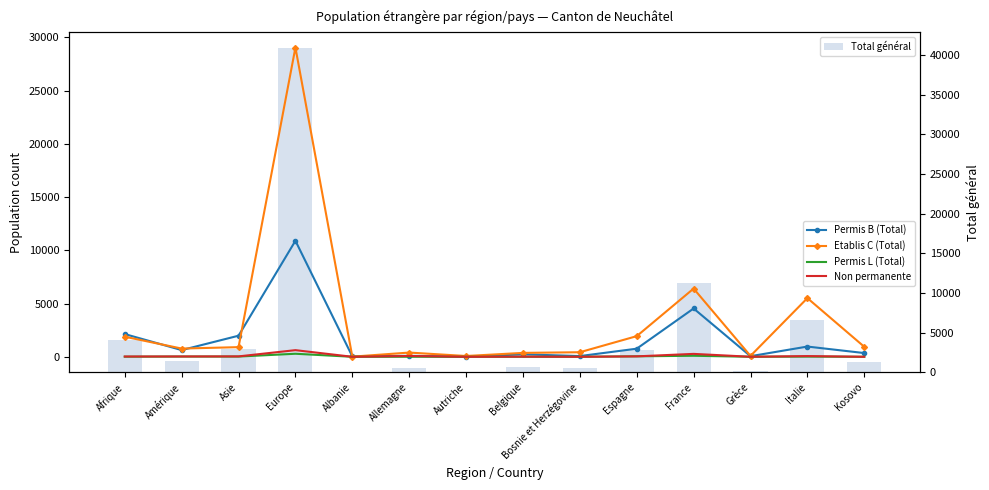

What position from the left is Bosnie et Herzégovine?

9